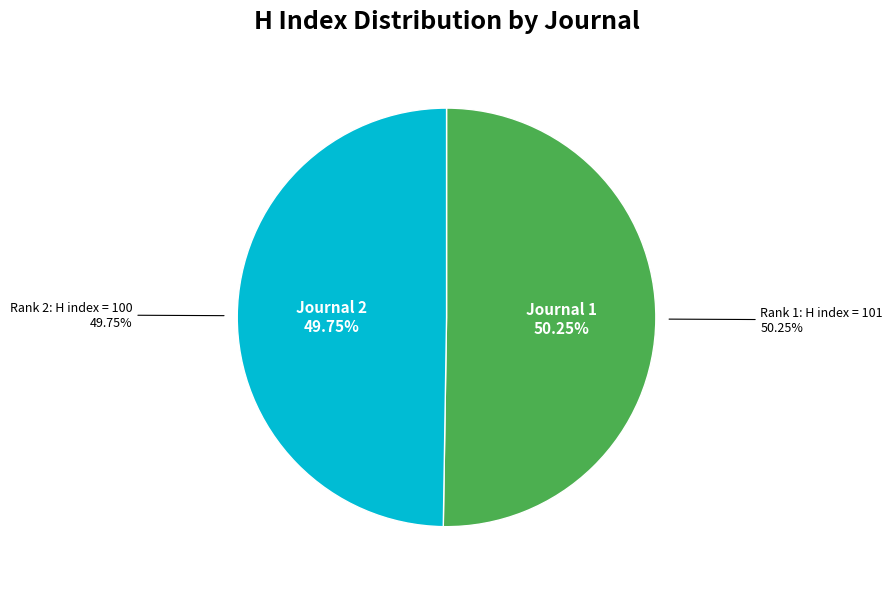

The Tijdschrift voor Gerontologie en Geriatrie (Rank 1) slice represents 58% of the pie. True or false?

False